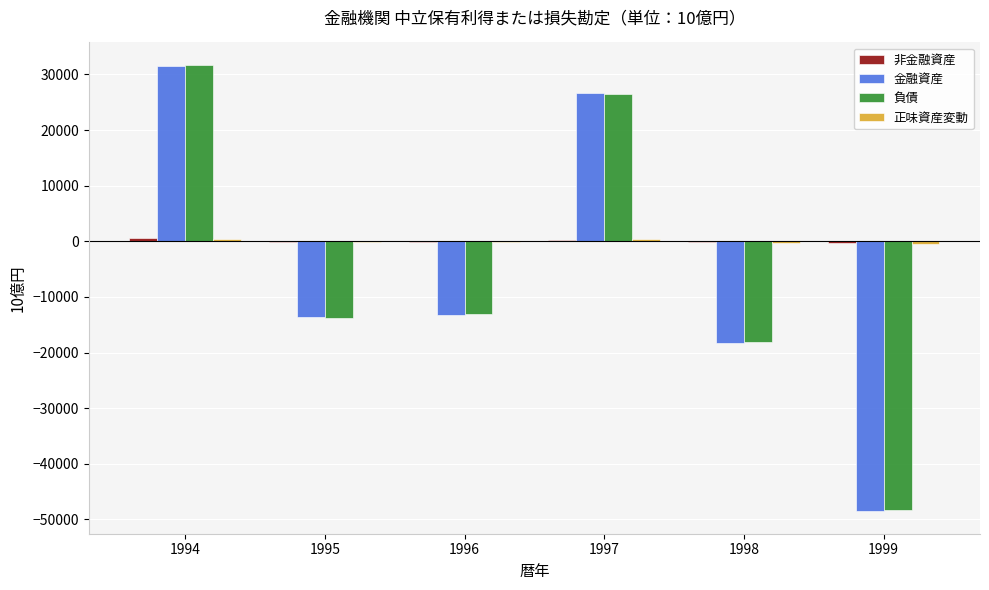

Are the bars horizontal?

No